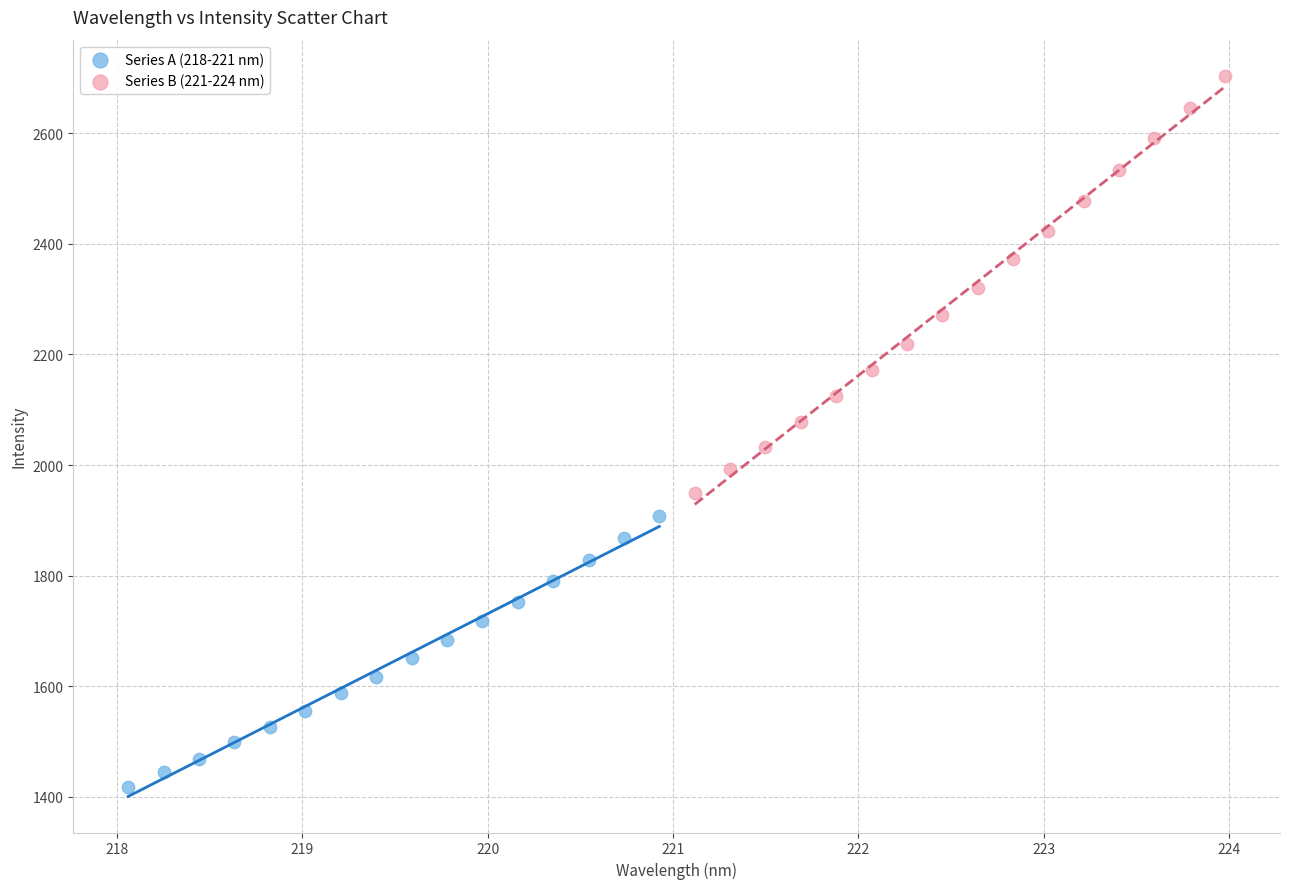

Which series reaches the minimum Y coordinate?

Series A (218-221 nm)